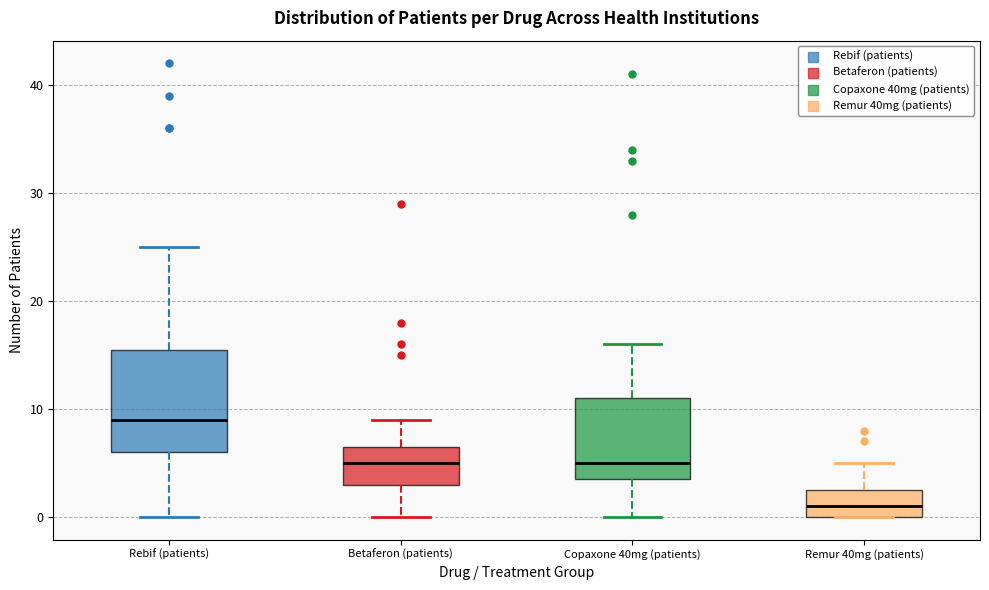

Which box is the tallest, from its lower edge to its upper edge?

Rebif (patients)